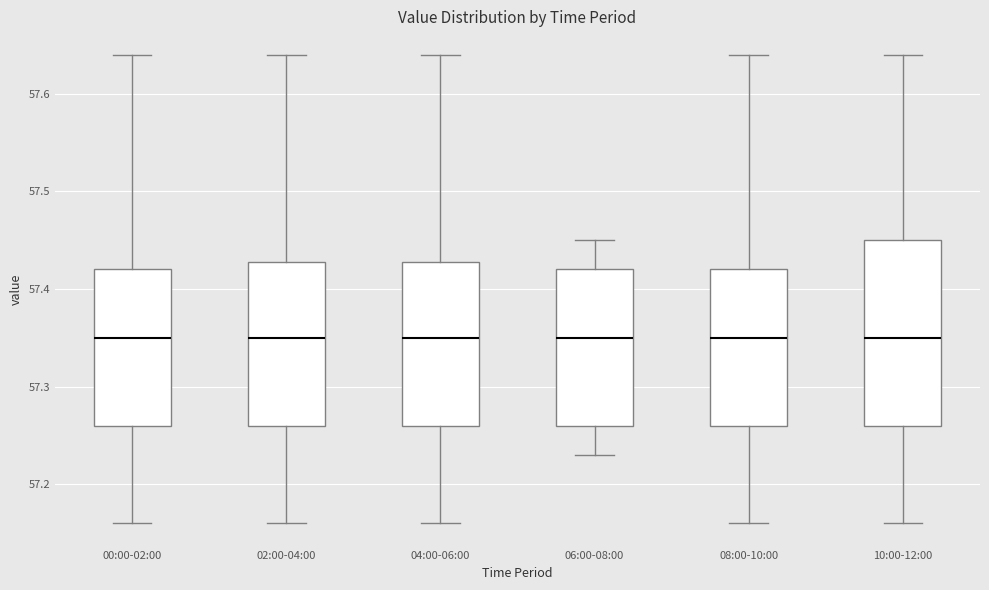

Reading left to right, transcribe this box plot: for each box, give where its median line is, the range the box spans, and where its two whiskers end, as read against the y-axis. The values are not printed on the chart, so give them approximately, as read against the axis.

00:00-02:00: median 57.35, box 57.26 to 57.42, whiskers 57.16 to 57.64
02:00-04:00: median 57.35, box 57.26 to 57.43, whiskers 57.16 to 57.64
04:00-06:00: median 57.35, box 57.26 to 57.43, whiskers 57.16 to 57.64
06:00-08:00: median 57.35, box 57.26 to 57.42, whiskers 57.23 to 57.45
08:00-10:00: median 57.35, box 57.26 to 57.42, whiskers 57.16 to 57.64
10:00-12:00: median 57.35, box 57.26 to 57.45, whiskers 57.16 to 57.64